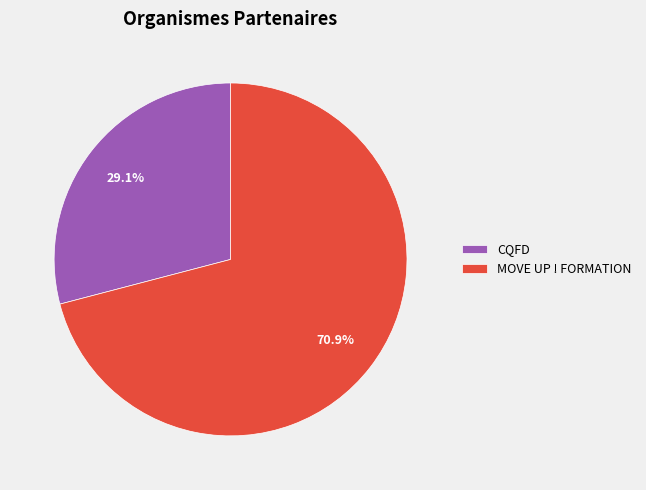

To the nearest percent, what is the difference between the CQFD and MOVE UP ! FORMATION slice percentages?

42%